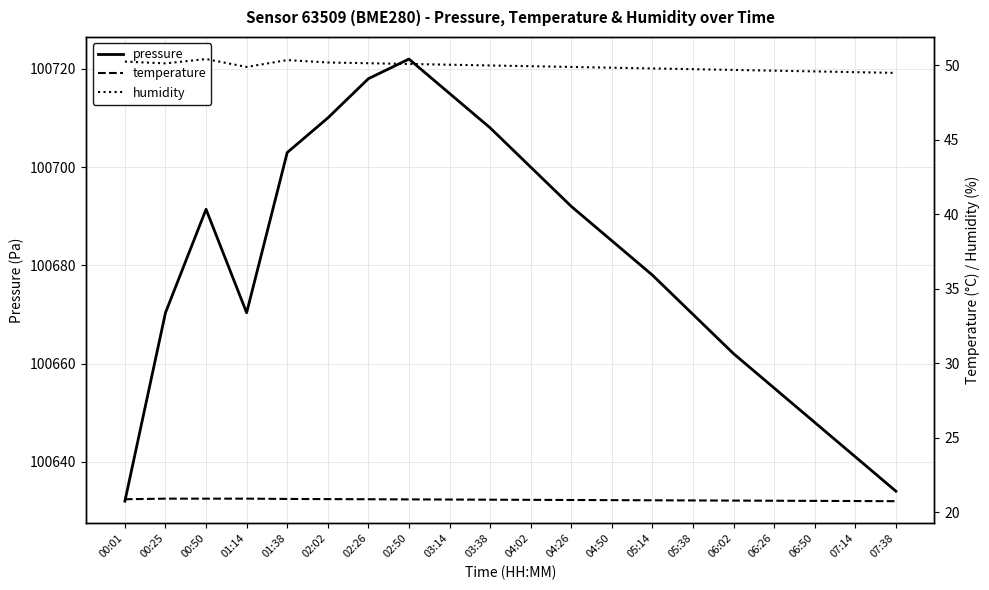

Is this an area chart (filled region under the line)?

No